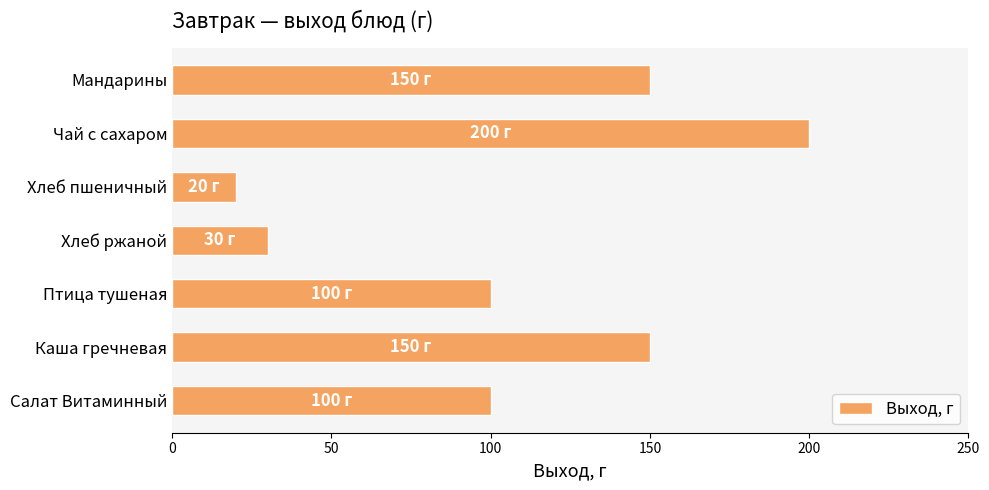

Reading top to bottom, transcribe all the data shown in this chart.

Мандарины=150	Чай с сахаром=200	Хлеб пшеничный=20	Хлеб ржаной=30	Птица тушеная=100	Каша гречневая=150	Салат Витаминный=100